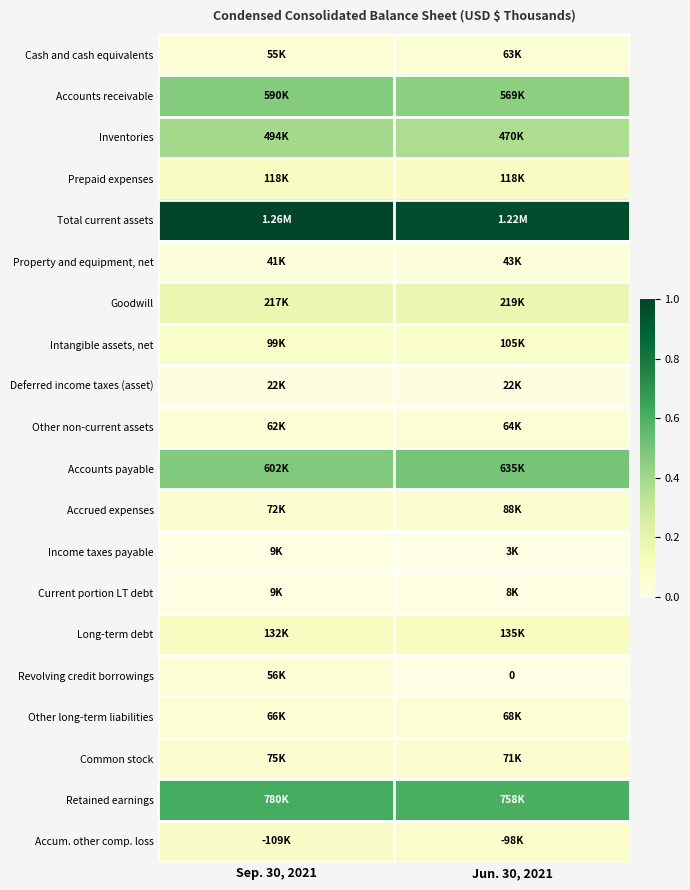

The Other non-current assets series shows 0.1 at Sep. 30, 2021. True or false?

False